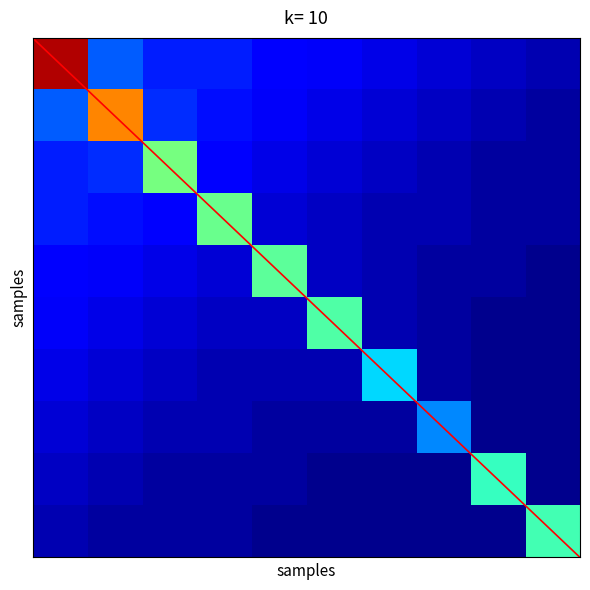

At how many categories does at least one series exceed 6?

1